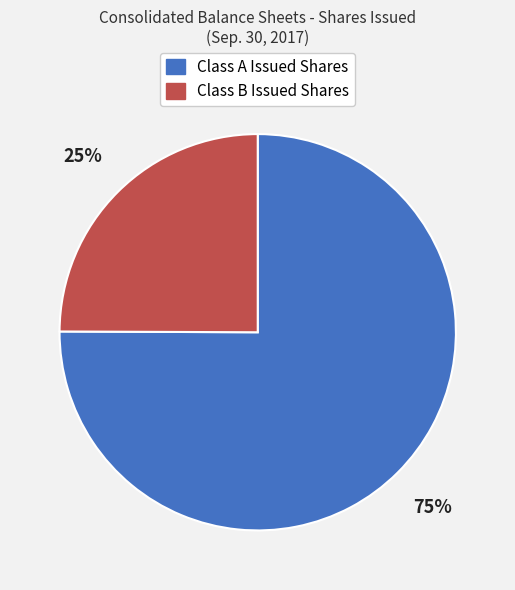

Combined, do Class A Issued Shares and Class B Issued Shares account for over 50%?

Yes